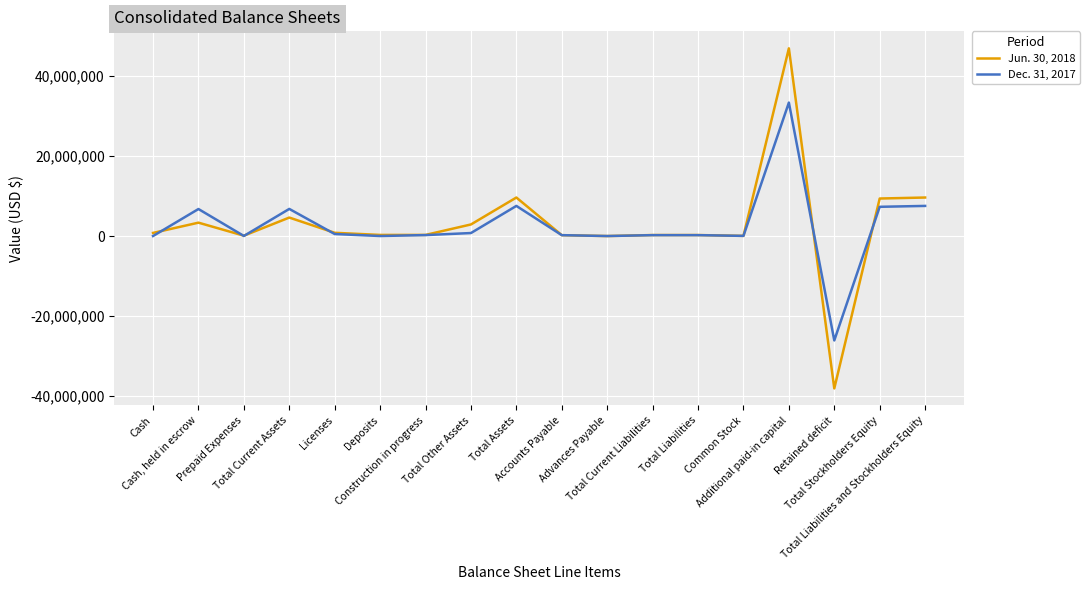

What is the average value of the Dec. 31, 2017 series?

2522616